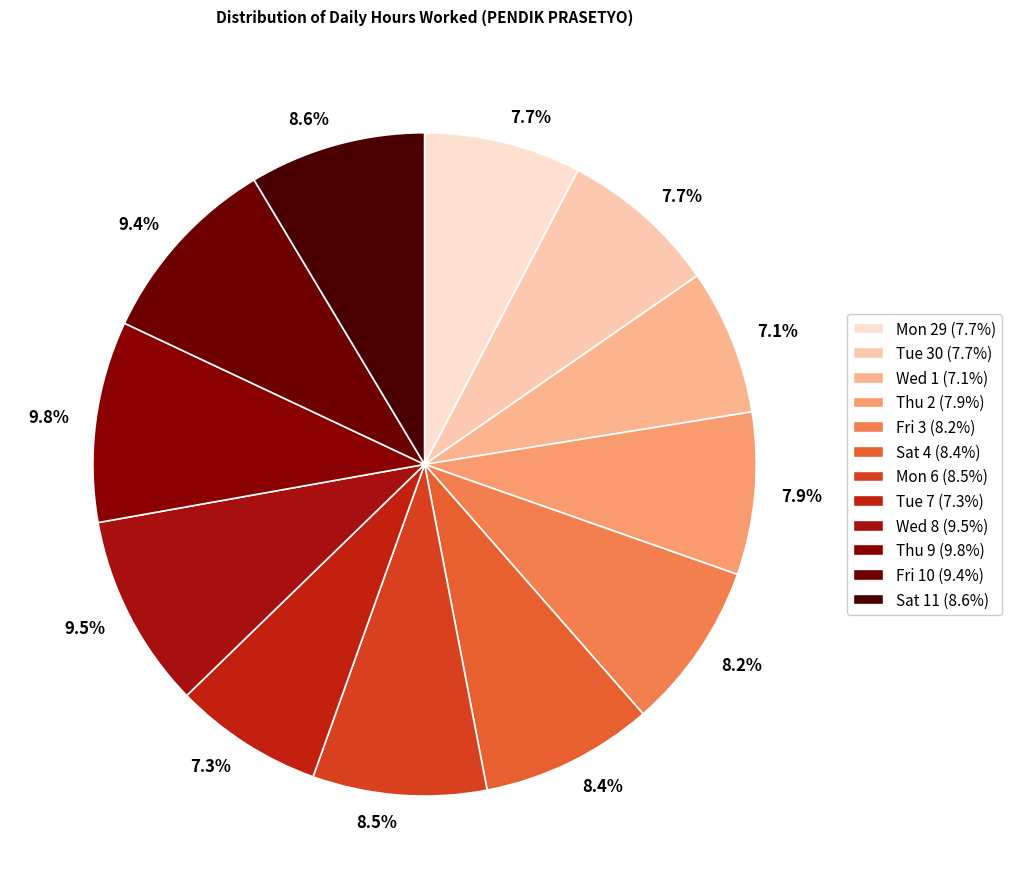

Rank the categories by value from highest to lowest.

Thu 9, Wed 8, Fri 10, Sat 11, Mon 6, Sat 4, Fri 3, Thu 2, Tue 30, Mon 29, Tue 7, Wed 1